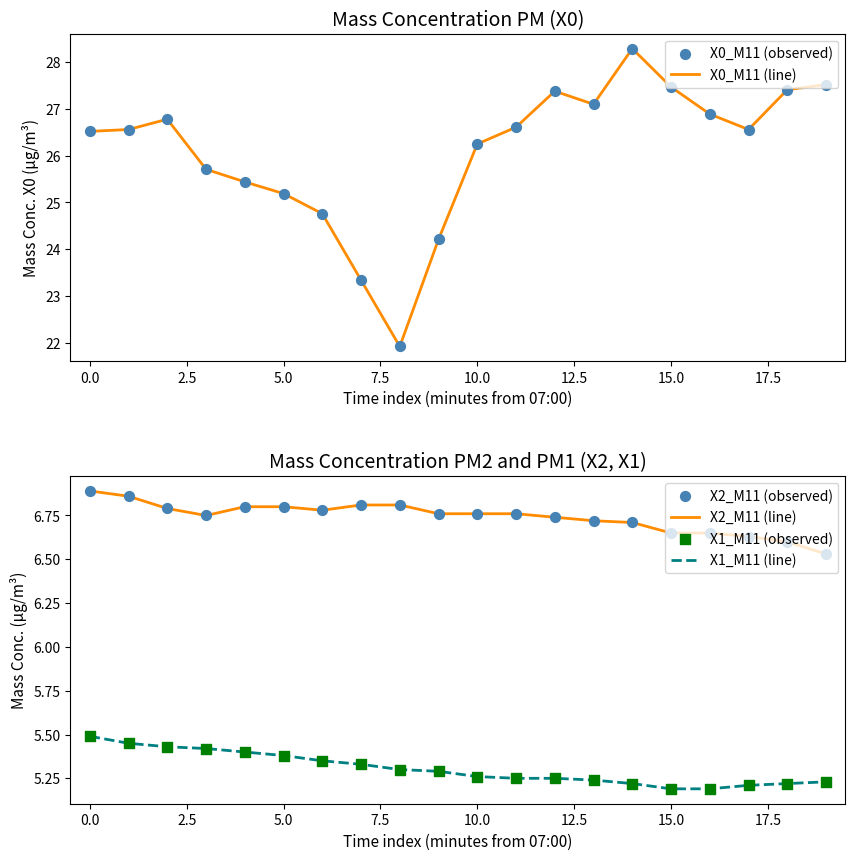

Which series has the largest total across all categories?

X0_M11 (line)